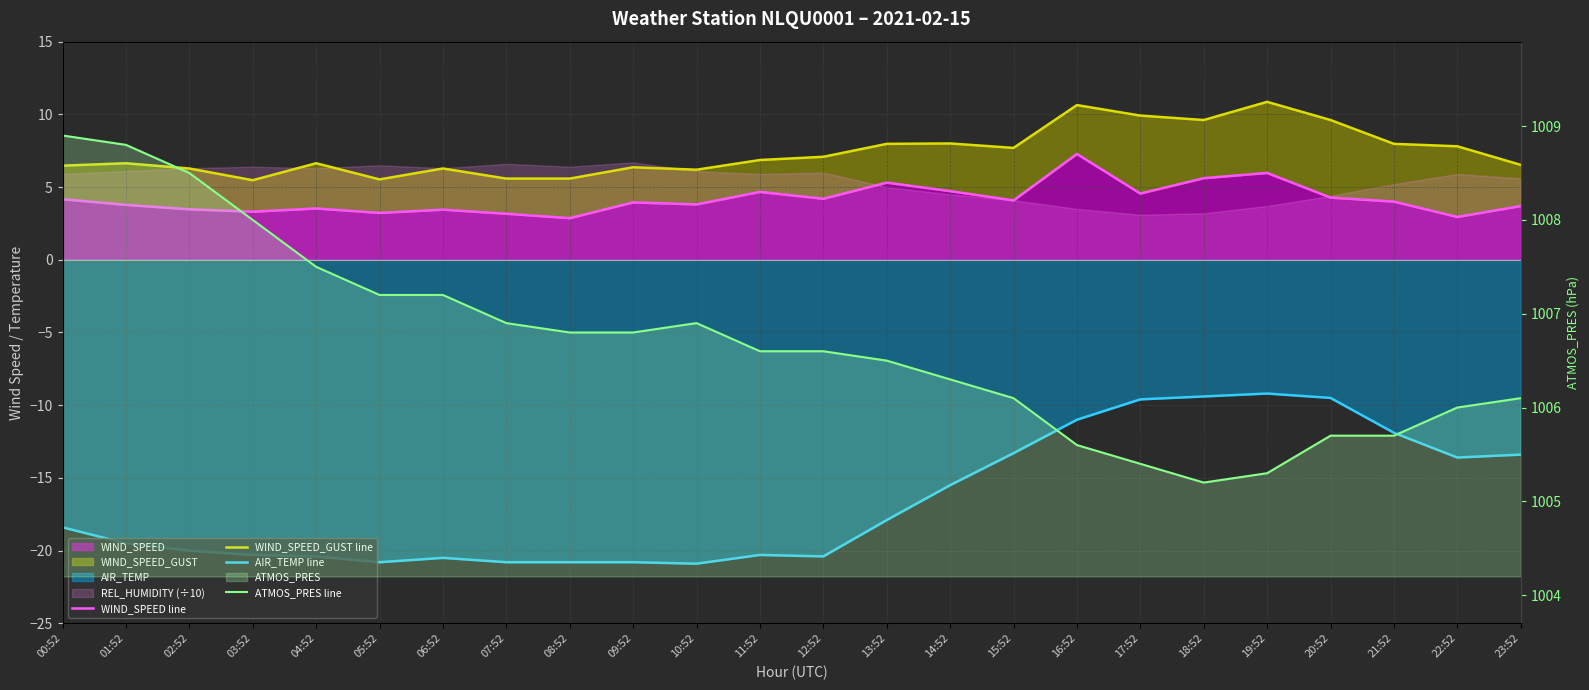

True or false: AIR_TEMP line and ATMOS_PRES line intersect in this chart.

False